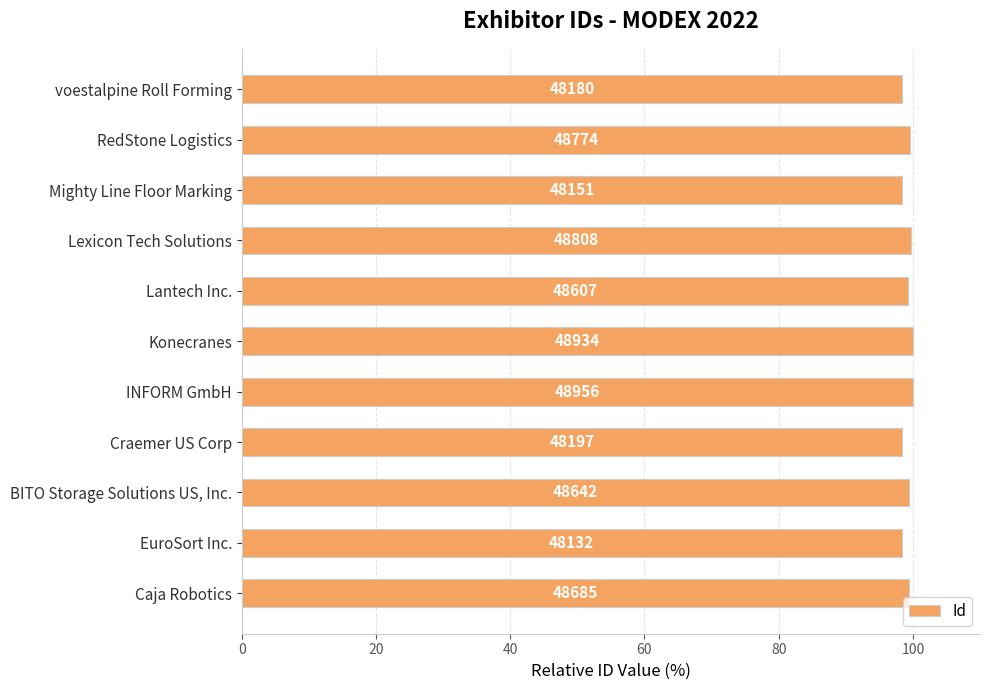

Does the chart contain stacked bars?

No